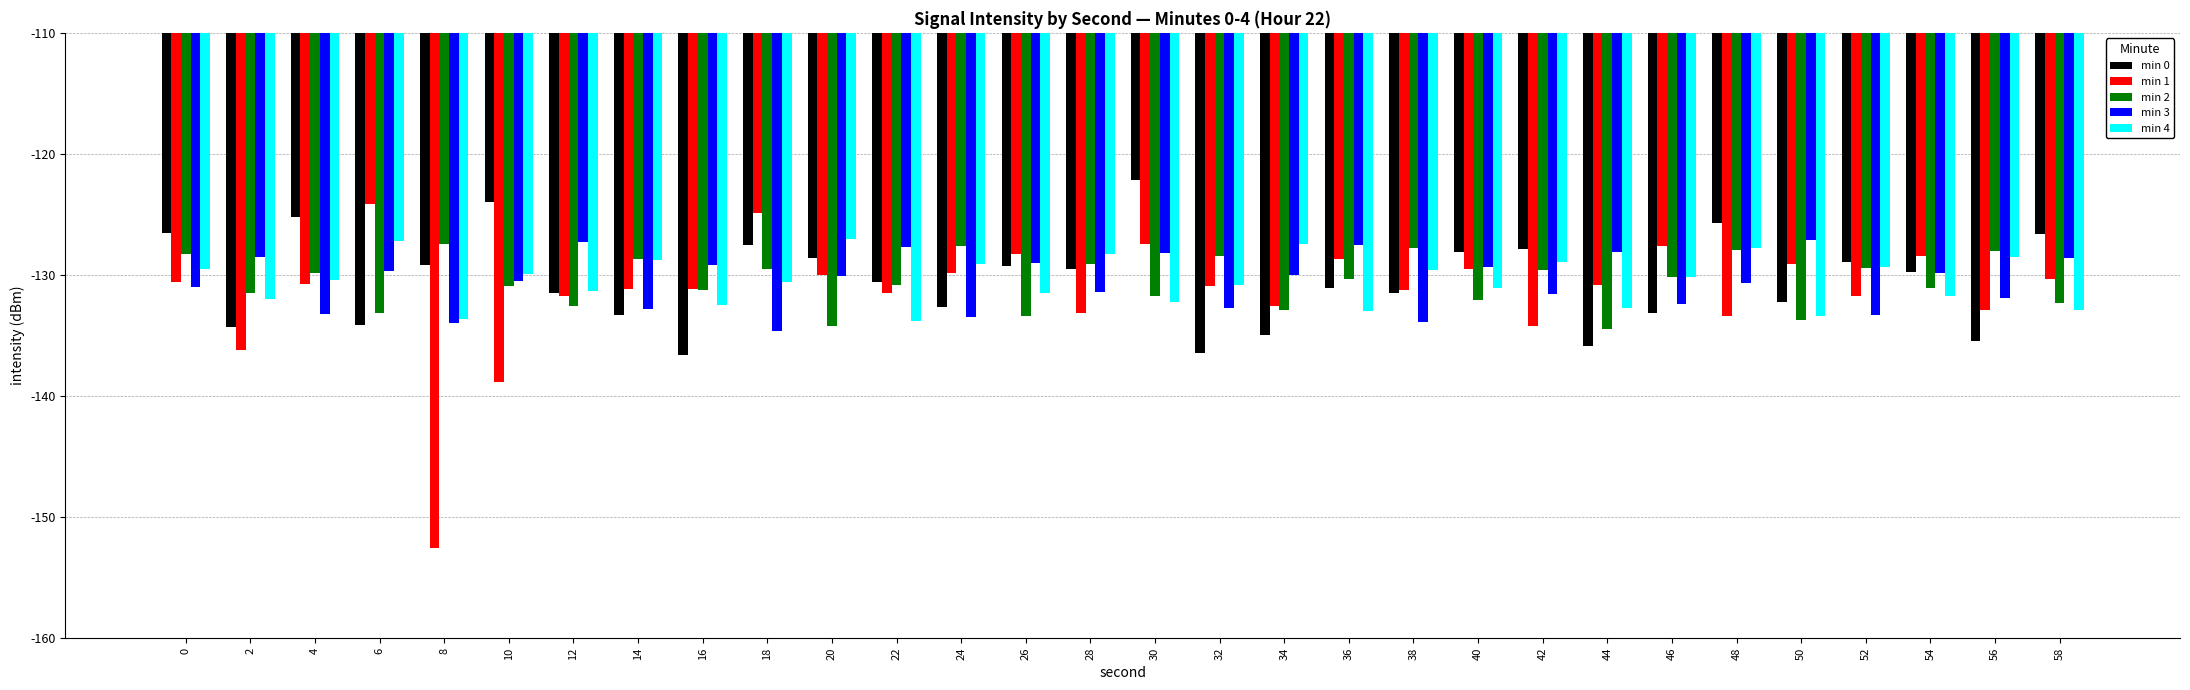

The value of min 1 at 14 is -84.7. True or false?

False